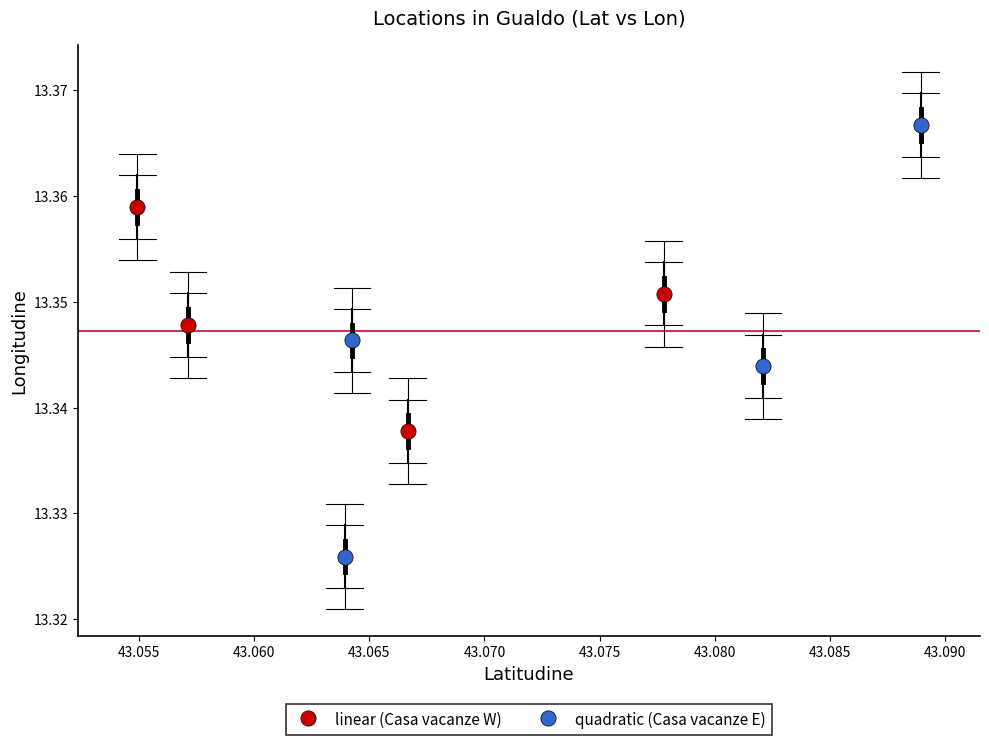

Which series reaches the minimum Y coordinate?

quadratic (Casa vacanze E)